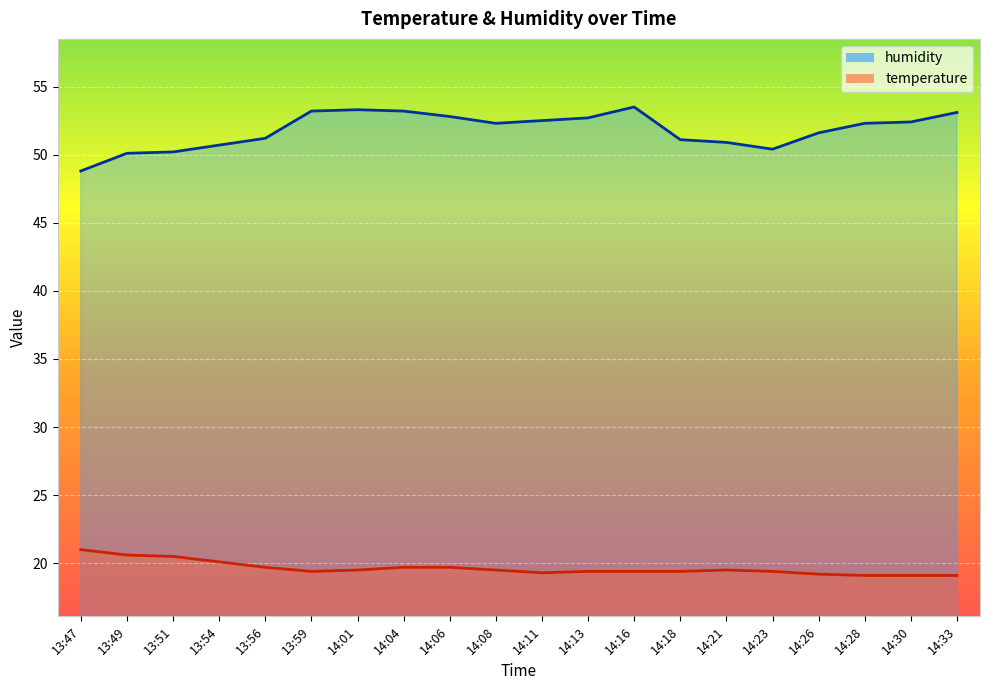

What is the label of the 12th point from the right?

14:06